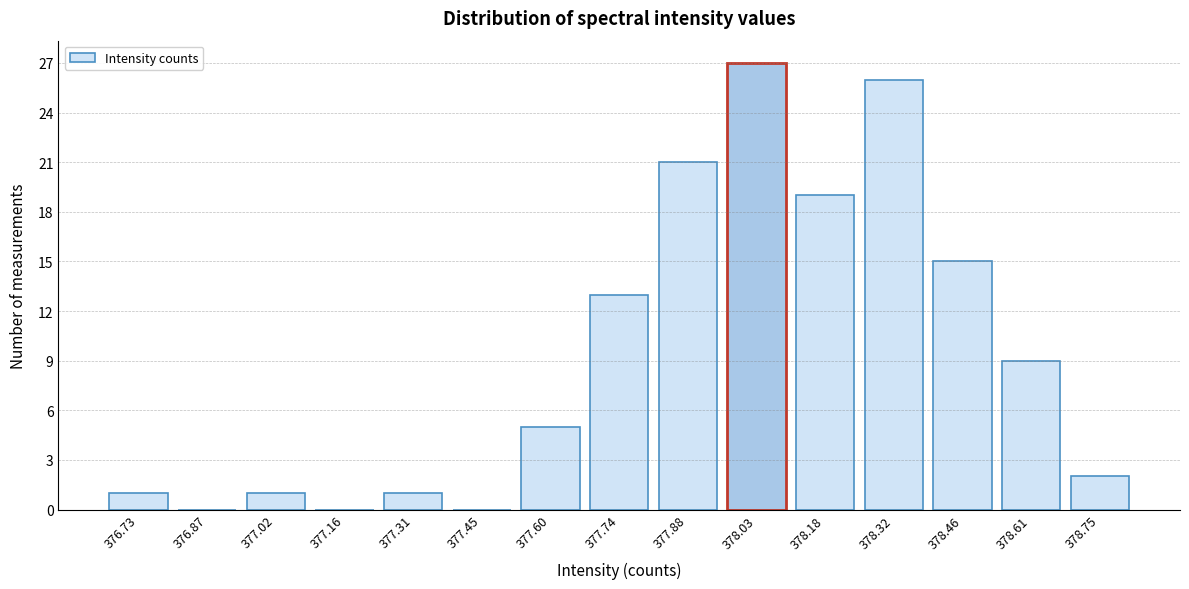

Reading right to left, extract all data points from this chart.

378.75=2	378.61=9	378.46=15	378.32=26	378.18=19	378.03=27	377.88=21	377.74=13	377.60=5	377.45=0	377.31=1	377.16=0	377.02=1	376.87=0	376.73=1